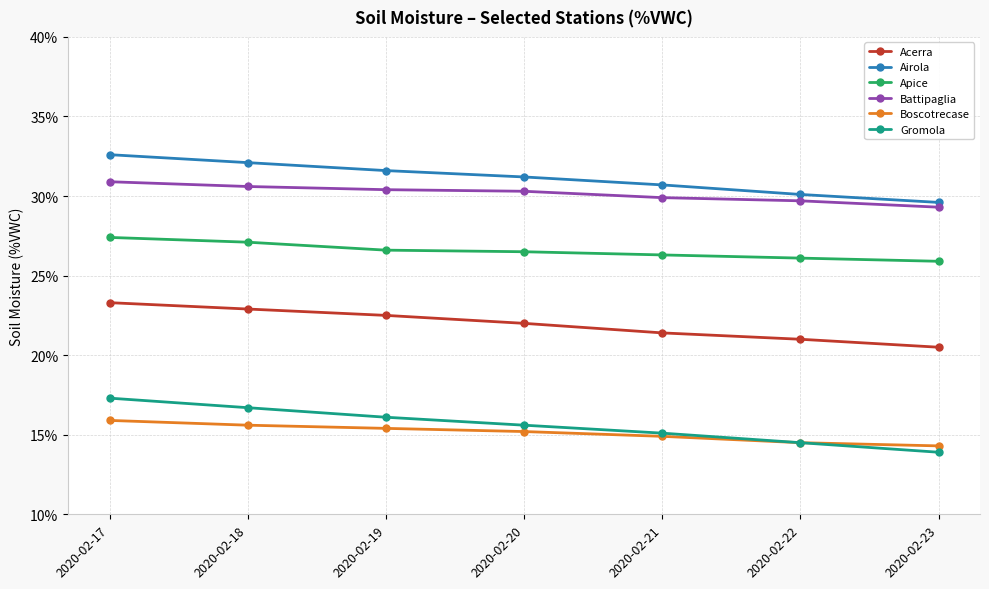

Which category has the lowest value across all series?

2020-02-23